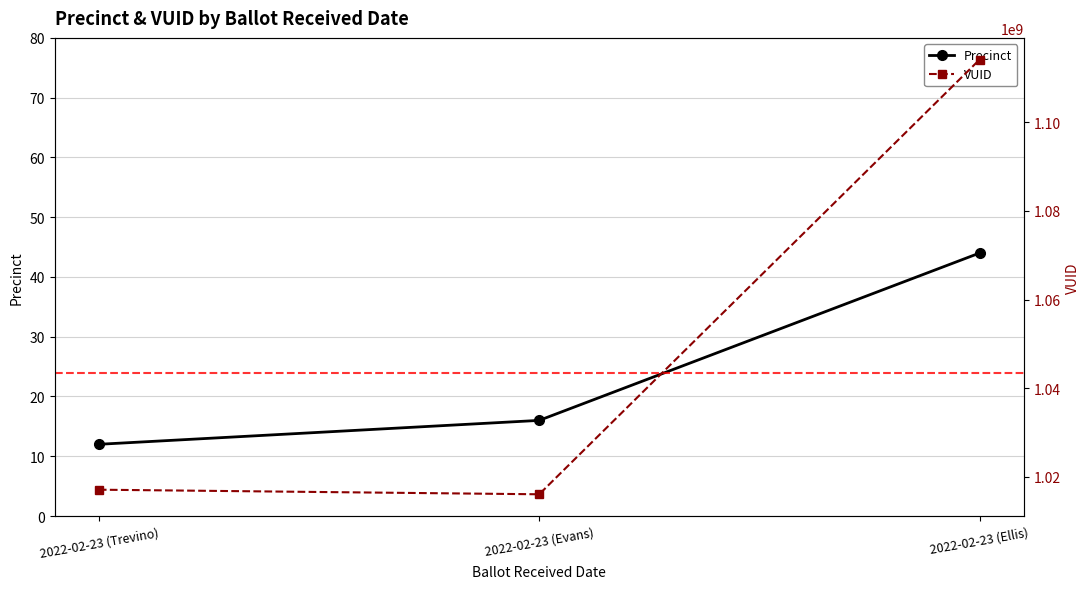

Is it true that VUID equals 1114148740 at 2022-02-23 (Ellis)?

True